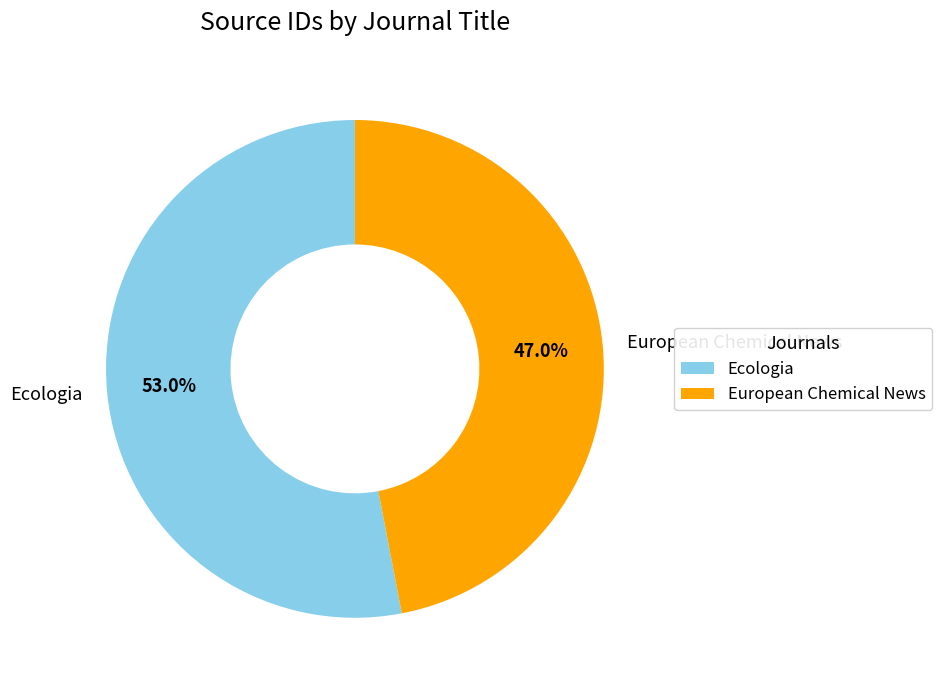

To the nearest percent, what is the difference between the Ecologia and European Chemical News slice percentages?

6%